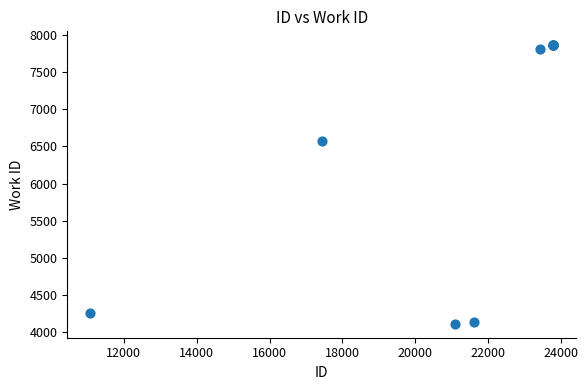

What Y value in the scatter plot is closest to 5987?

6572